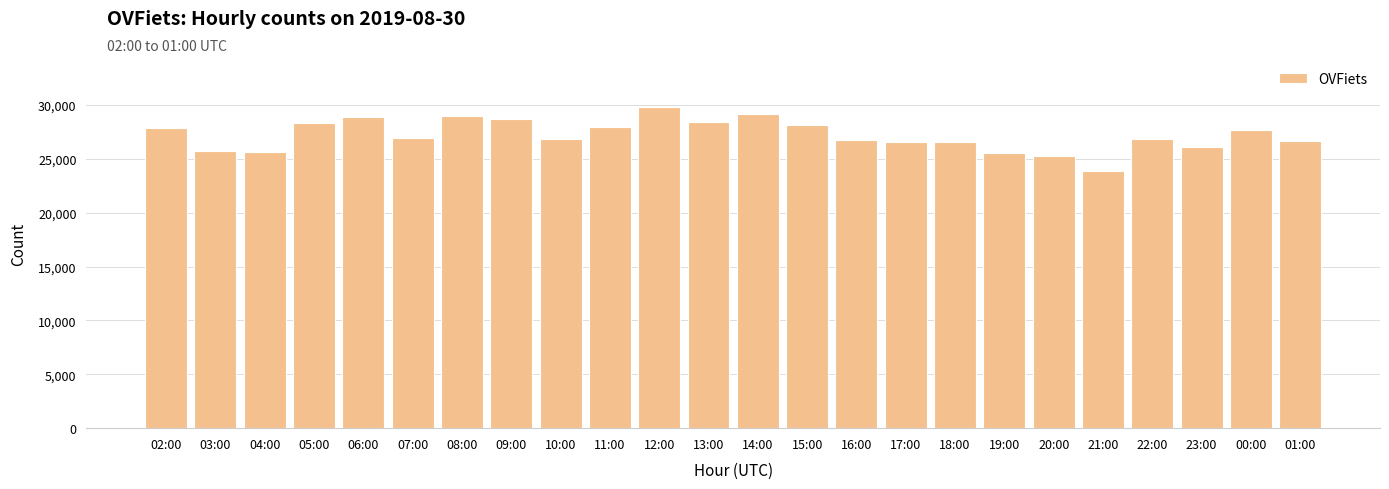

What is the value of the 7th bar from the left?

28957